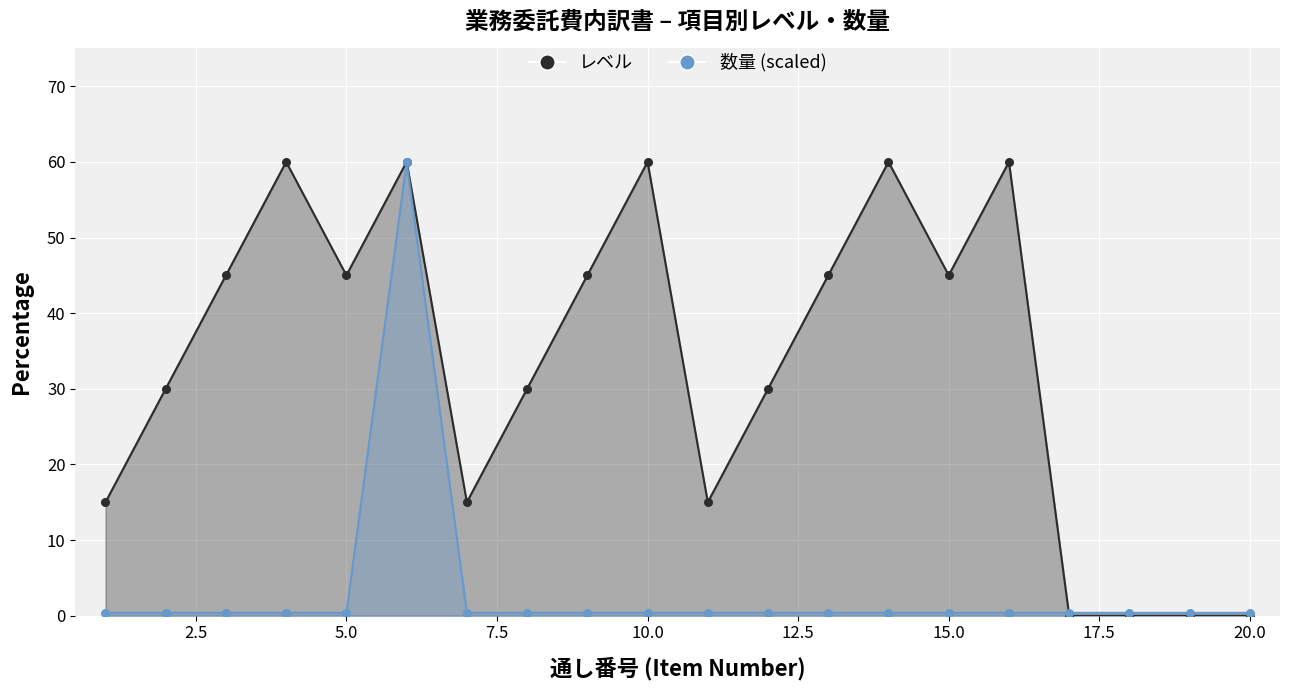

What is the total value across all series at 公図等転写連続図作成?

120.0